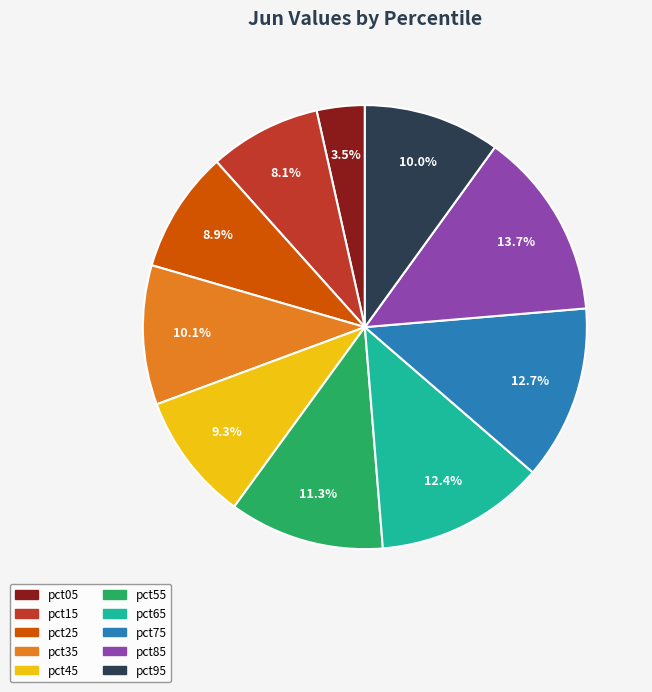

Is it true that pct15 is 8% of the pie?

True